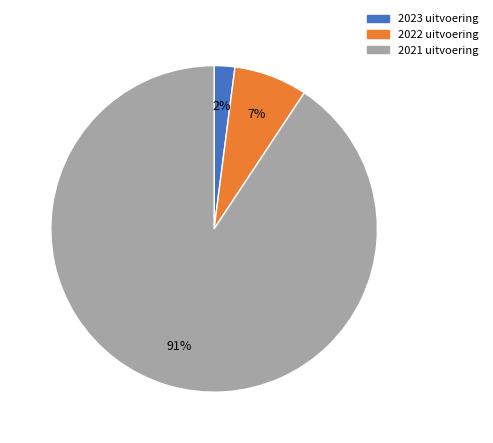

Is it true that 2022 uitvoering is 7% of the pie?

True